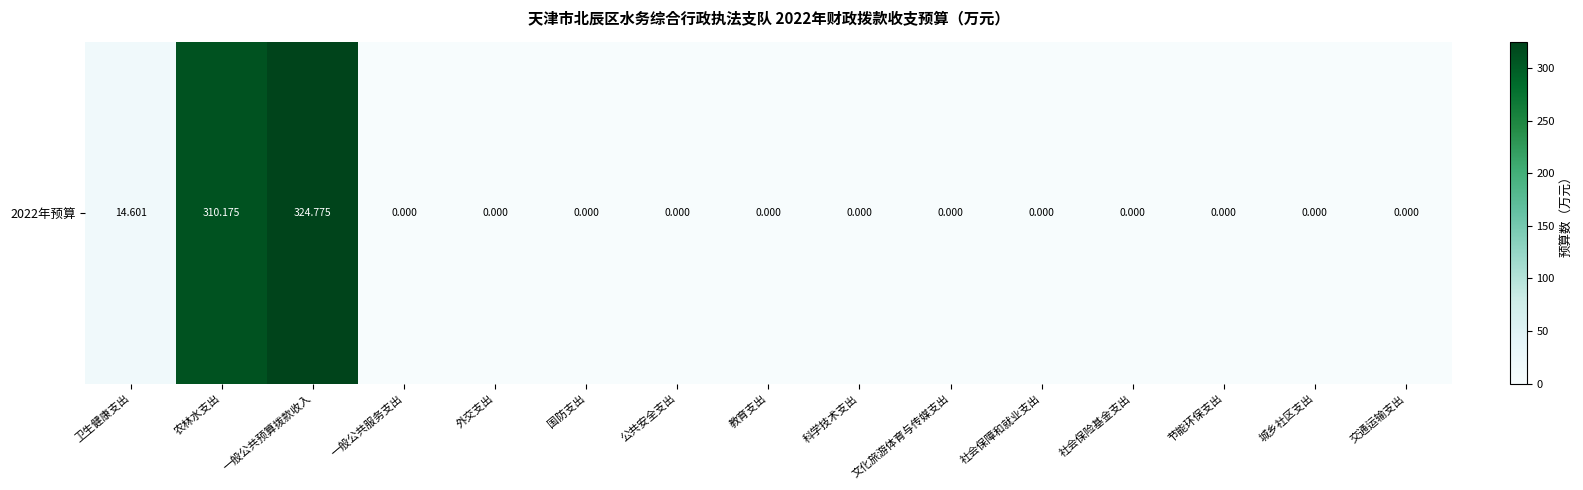

Rank the categories by value from lowest to highest.

一般公共服务支出, 外交支出, 国防支出, 公共安全支出, 教育支出, 科学技术支出, 文化旅游体育与传媒支出, 社会保障和就业支出, 社会保险基金支出, 节能环保支出, 城乡社区支出, 交通运输支出, 卫生健康支出, 农林水支出, 一般公共预算拨款收入